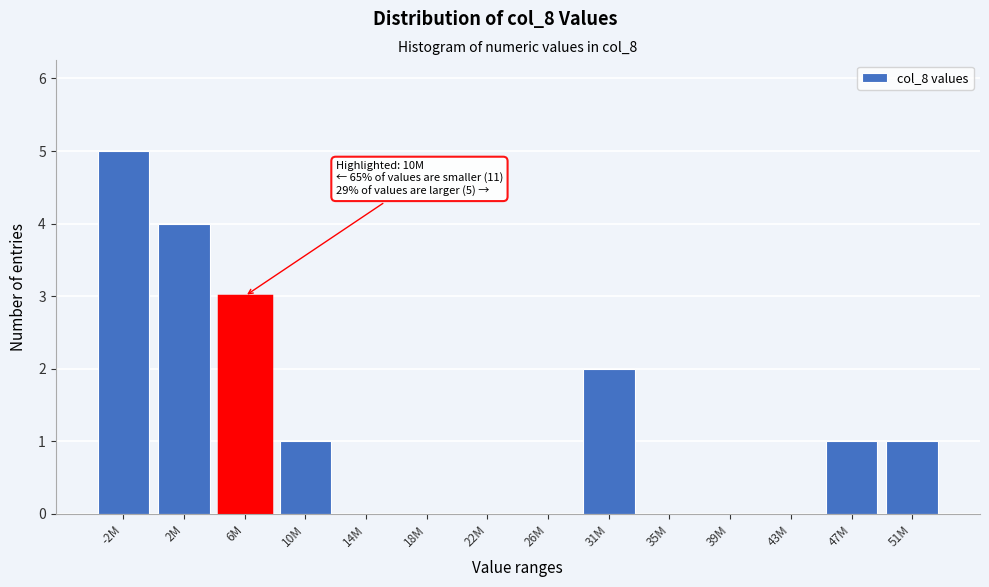

Reading left to right, transcribe all the data shown in this chart.

-2M=5	2M=4	6M=3	10M=1	14M=0	18M=0	22M=0	26M=0	31M=2	35M=0	39M=0	43M=0	47M=1	51M=1